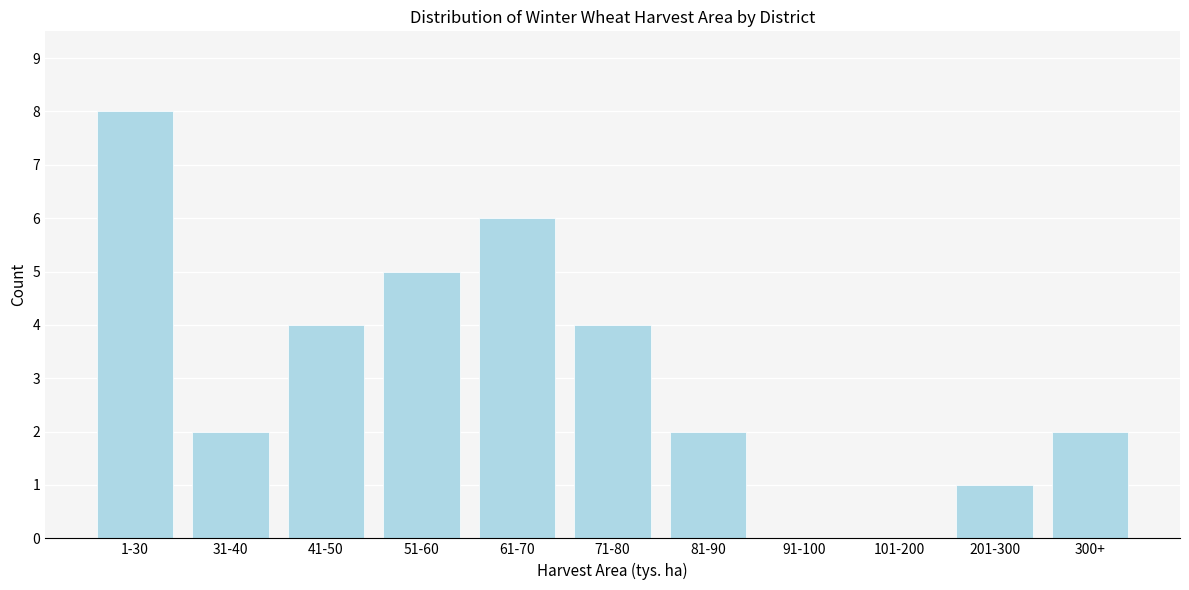

Reading left to right, what are all the values shown in this chart?

1-30=8	31-40=2	41-50=4	51-60=5	61-70=6	71-80=4	81-90=2	91-100=0	101-200=0	201-300=1	300+=2